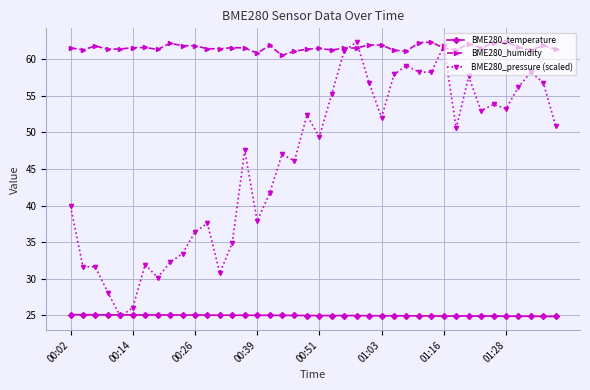

True or false: BME280_temperature and BME280_humidity cross at least once.

False